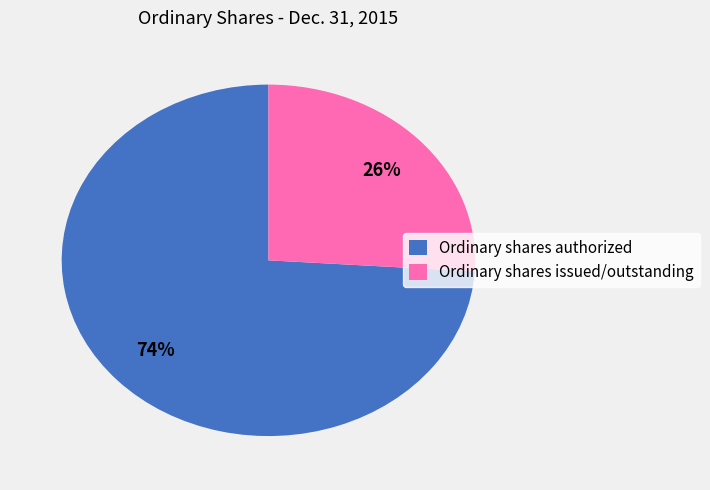

Do Ordinary shares issued/outstanding and Ordinary shares authorized together represent more than half of the pie?

Yes